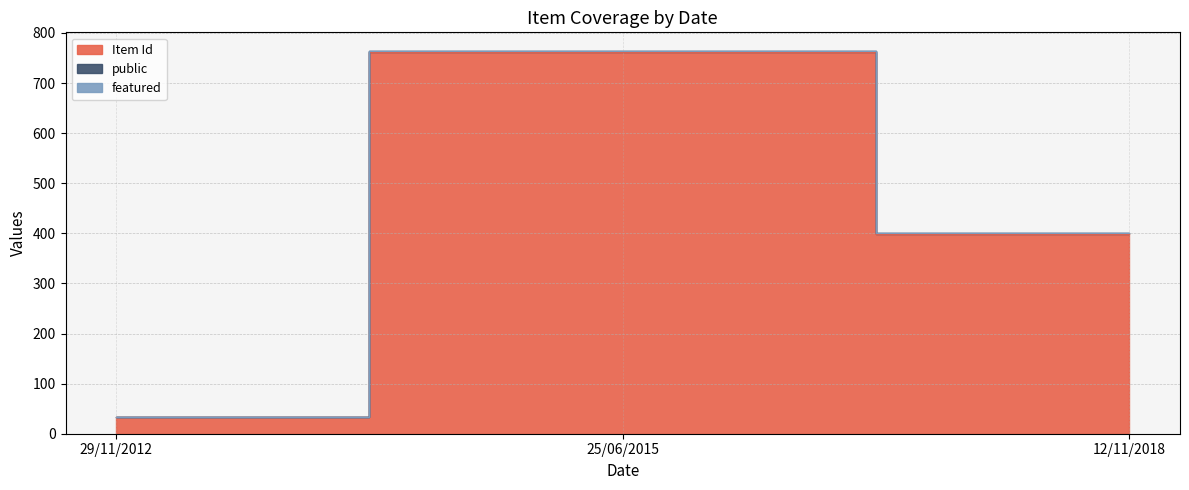

How many data points does each series have?

3